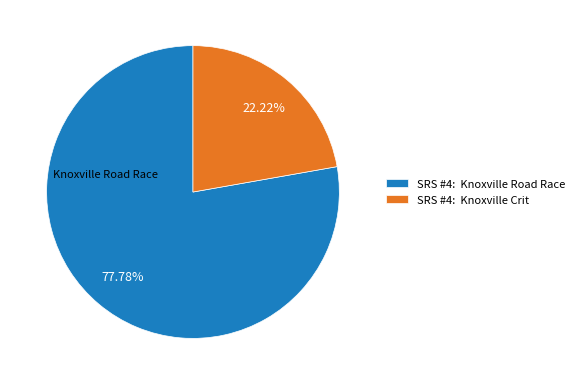

Combined, do SRS #4: Knoxville Road Race and SRS #4: Knoxville Crit account for over 50%?

Yes